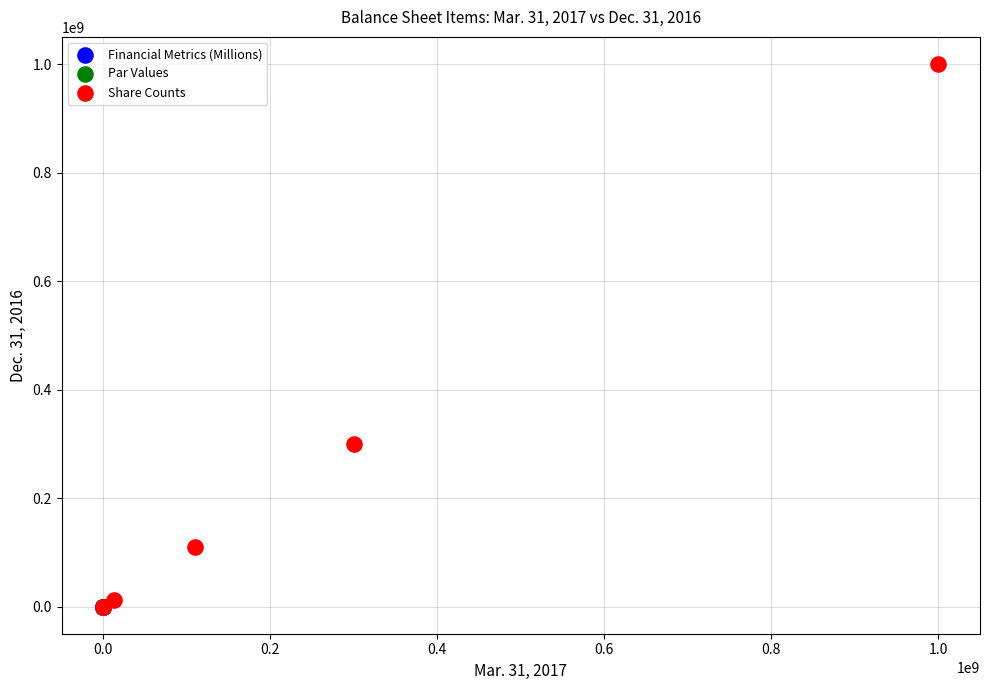

What are all the series names shown in the legend?

Financial Metrics (Millions), Par Values, Share Counts